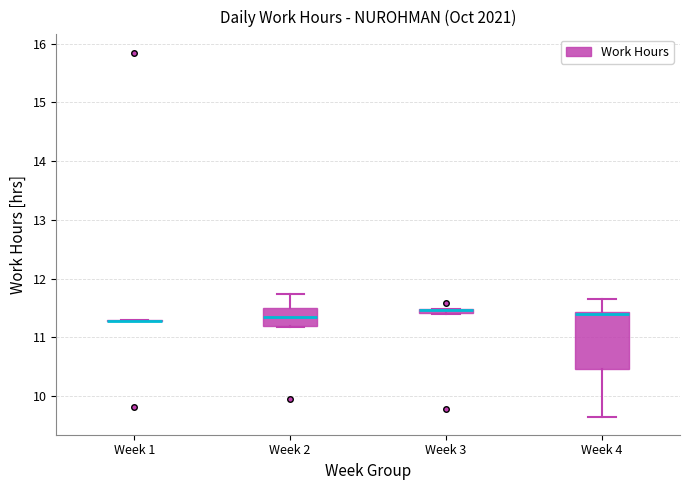

Comparing the boxes themselves (not the whiskers), which one is the tallest?

Week 4